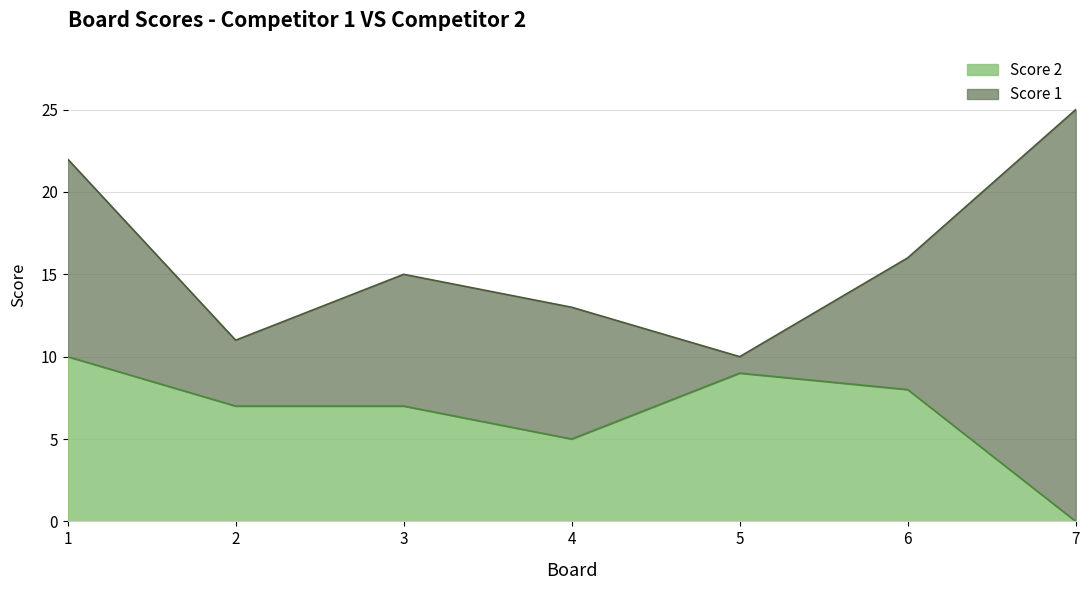

Is it true that the value at 2 is 7?

True